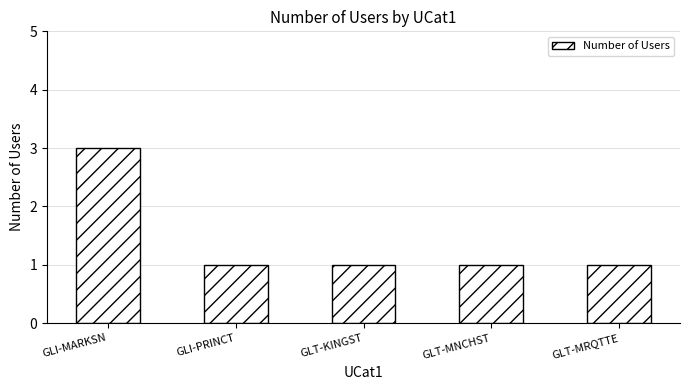

What is the sum of the values at GLT-KINGST and GLT-MRQTTE?

2